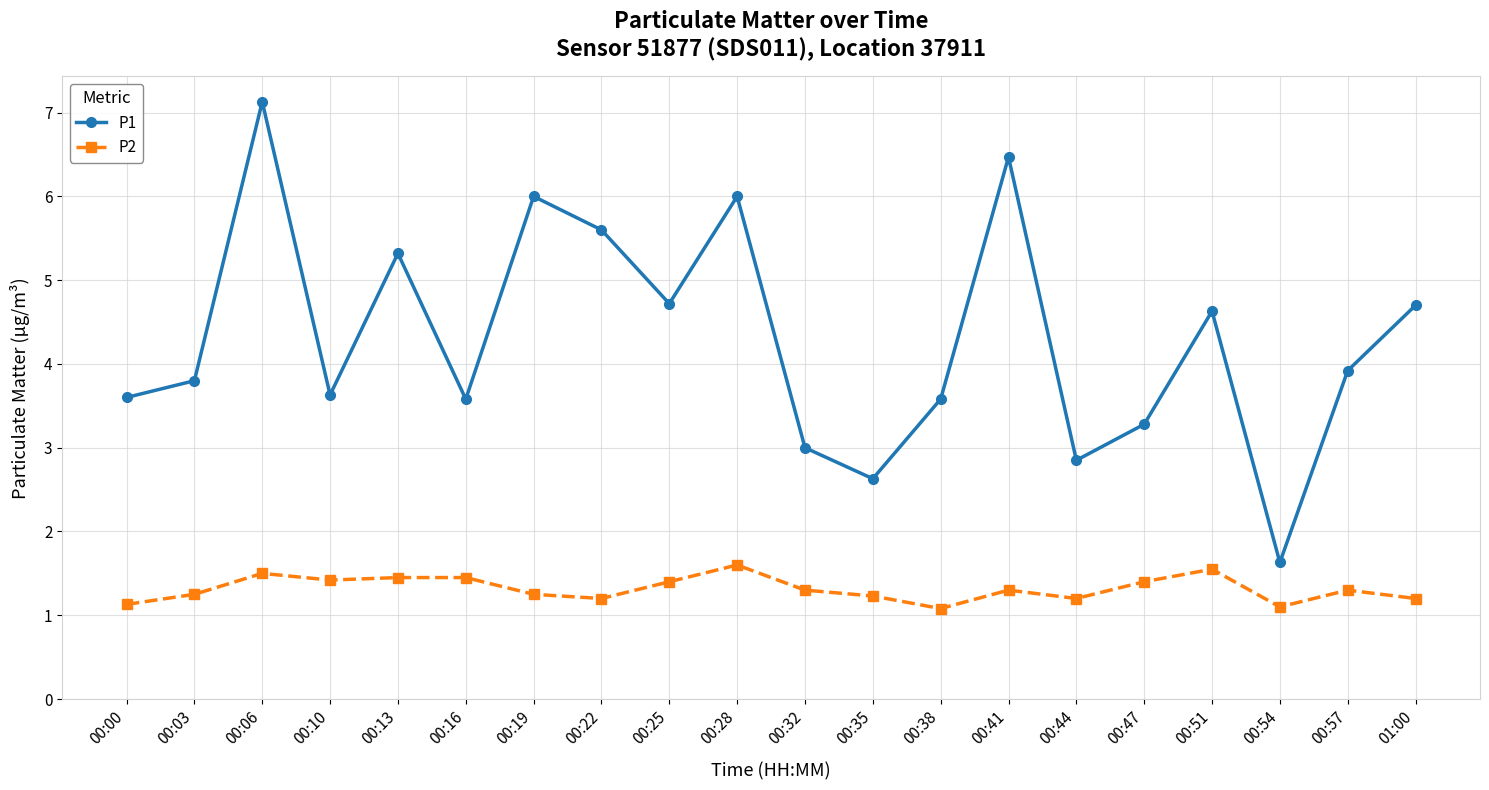

True or false: P2 and P1 cross at least once.

False